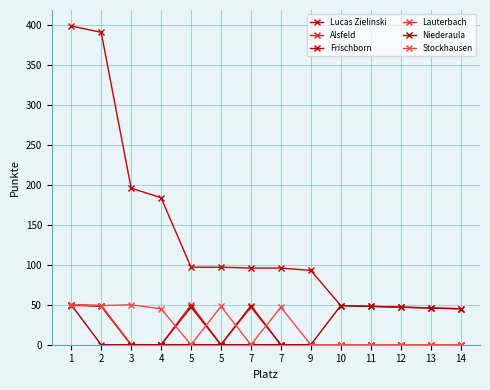

Does the chart have visible grid lines?

Yes